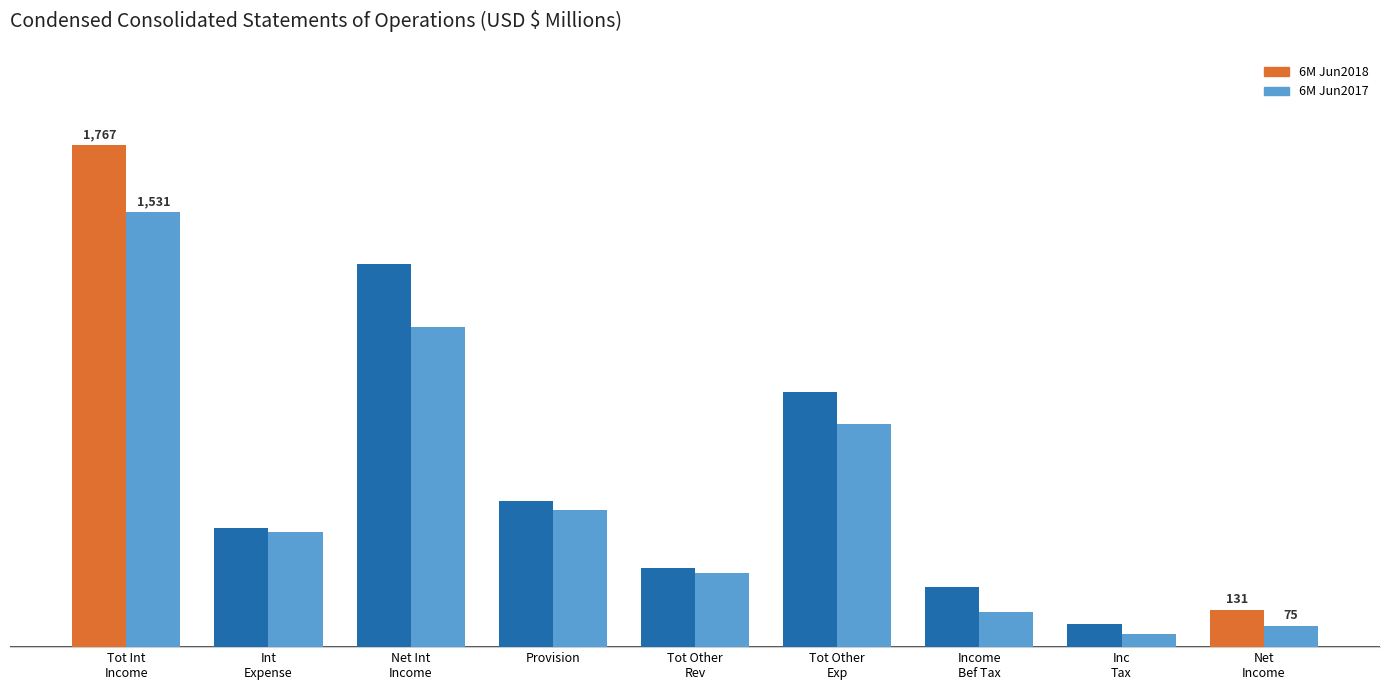

Are the bars grouped side by side (vs. stacked)?

Yes